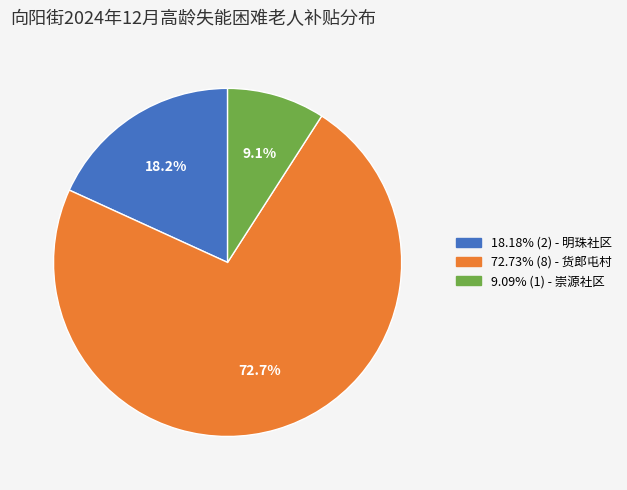

Is there any slice that represents more than half of the pie?

Yes